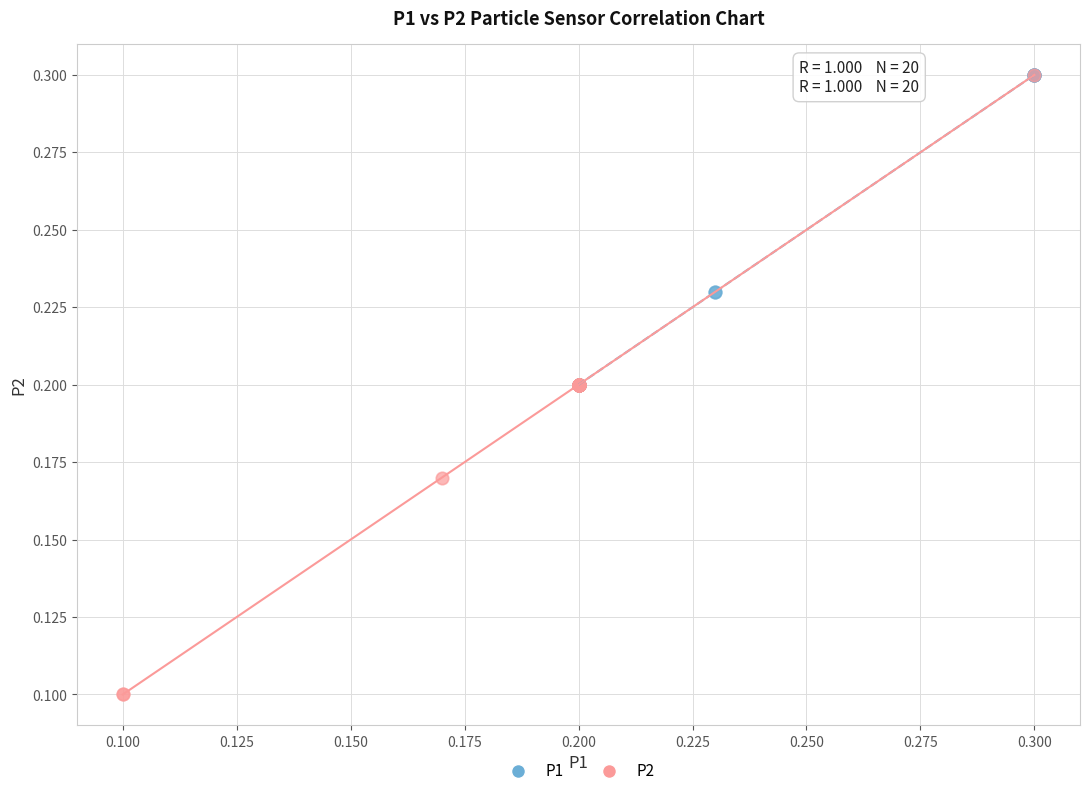

Which series contains the lowest Y value?

P2